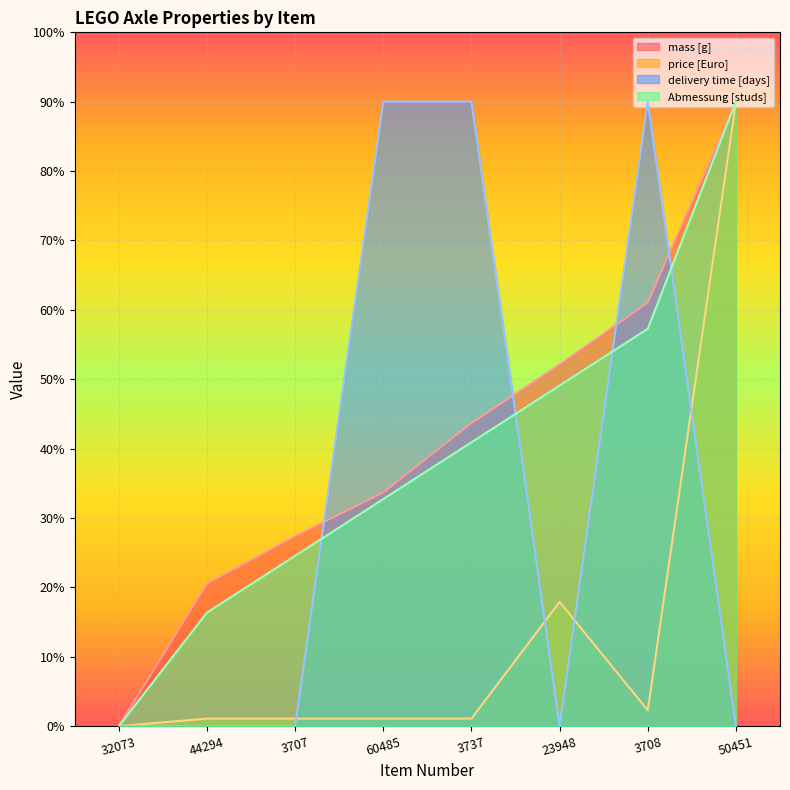

At which label is Abmessung [studs] closest to 9?

23948